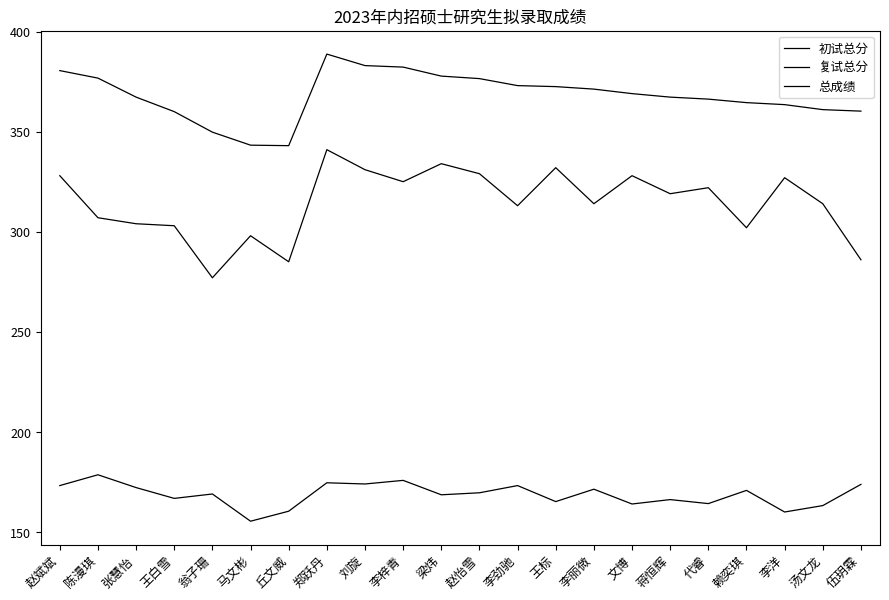

True or false: 总成绩 and 复试总分 intersect in this chart.

False